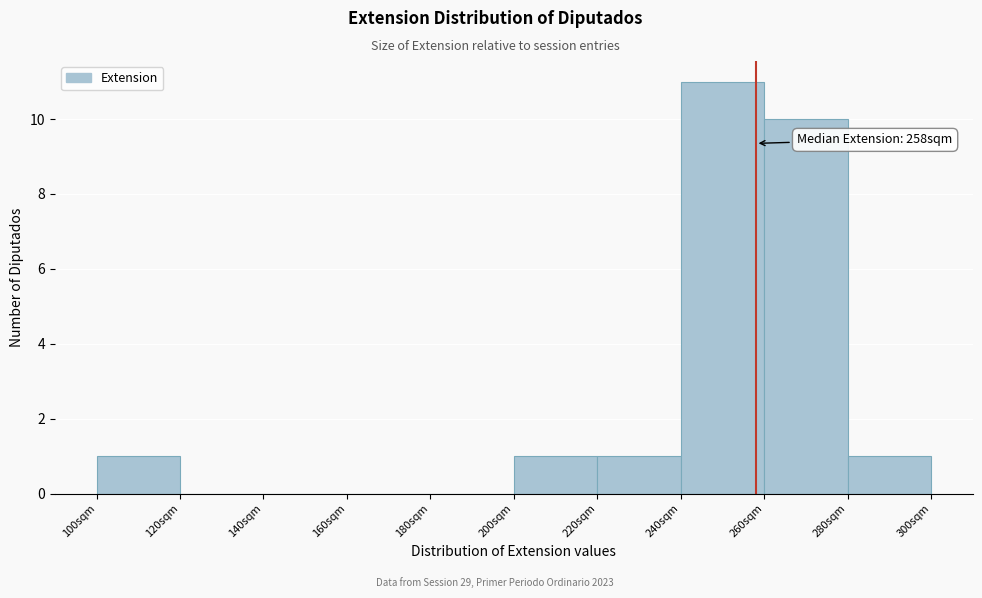

Which range on the x-axis has the tallest bar?

240 to 260